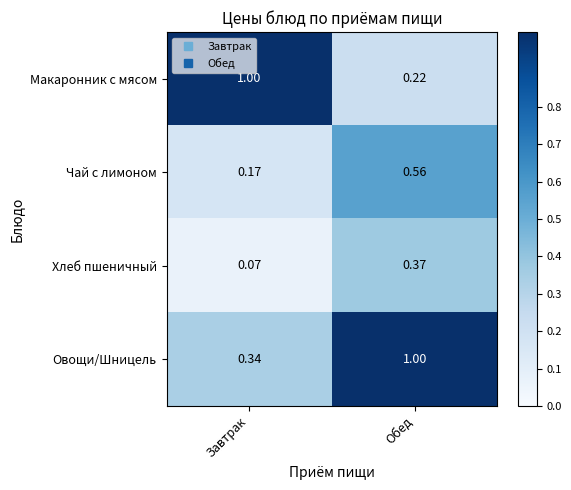

At which label does Чай с лимоном reach its peak?

Обед